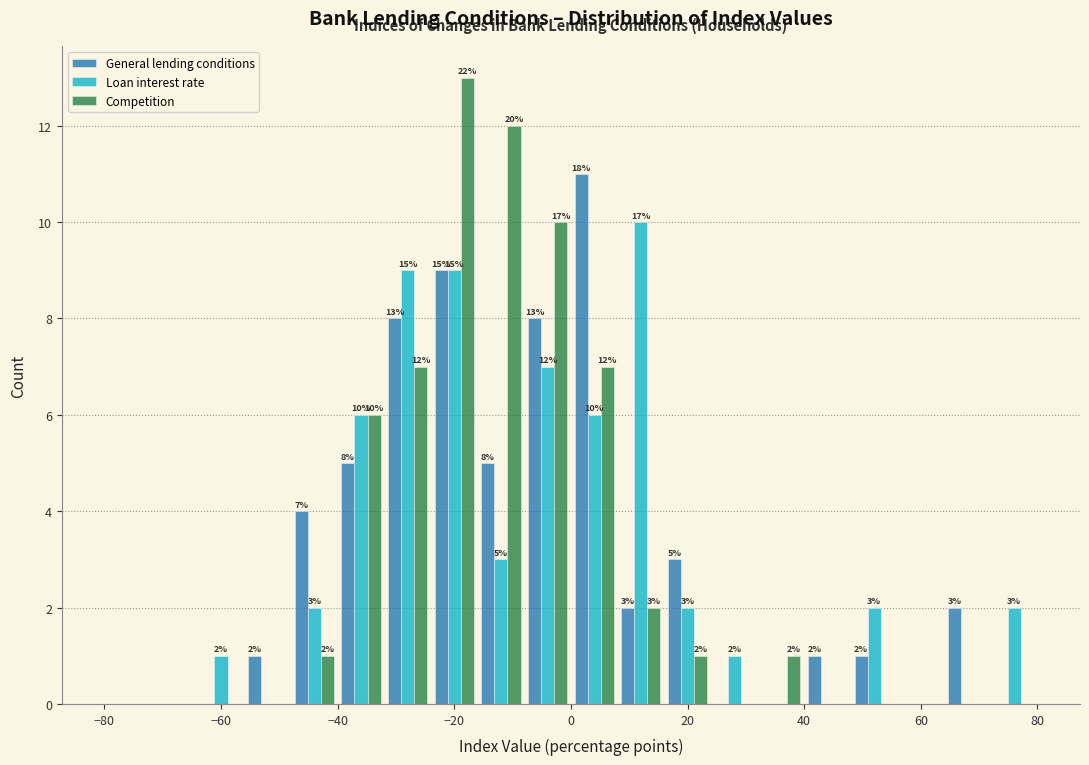

In the Competition series, which range on the x-axis has the tallest bar?

-24 to -16